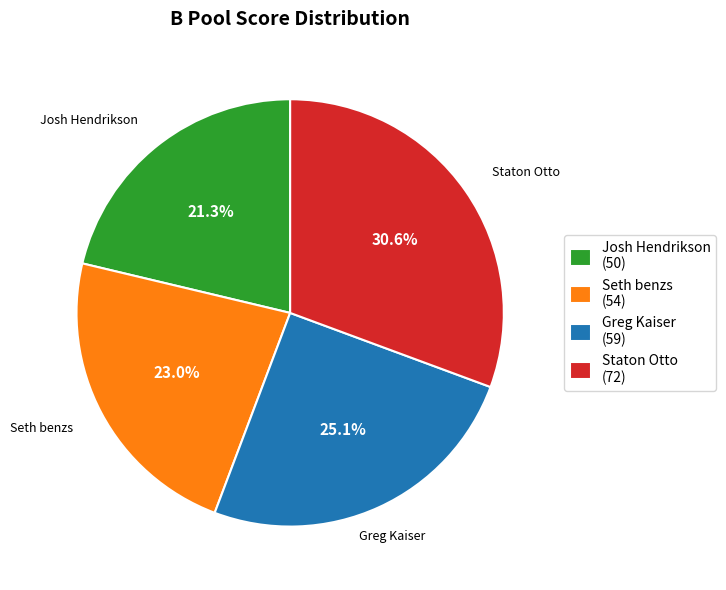

To the nearest percent, what is the average slice percentage?

25%